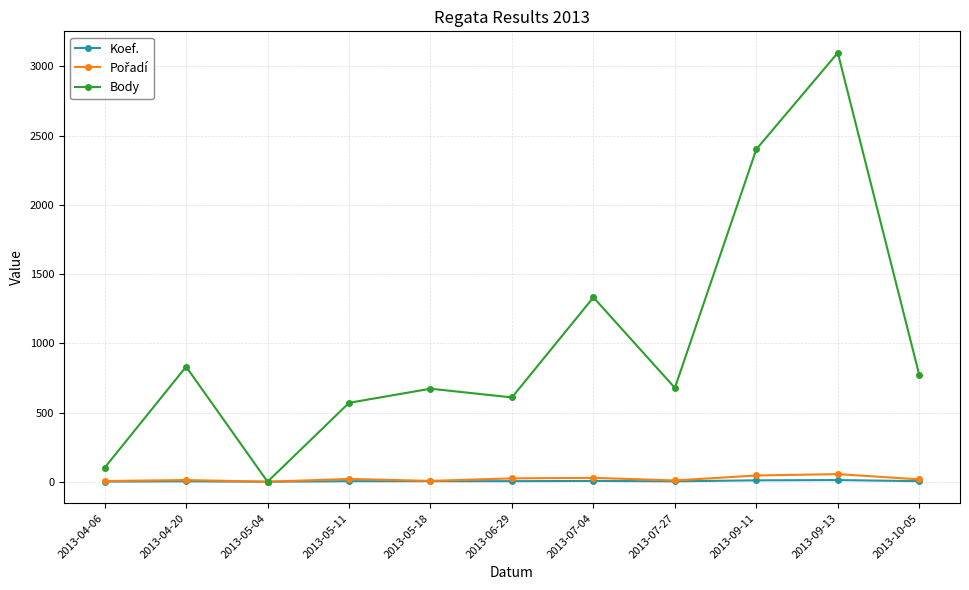

True or false: Koef. has more than 0 interior local peaks.

True